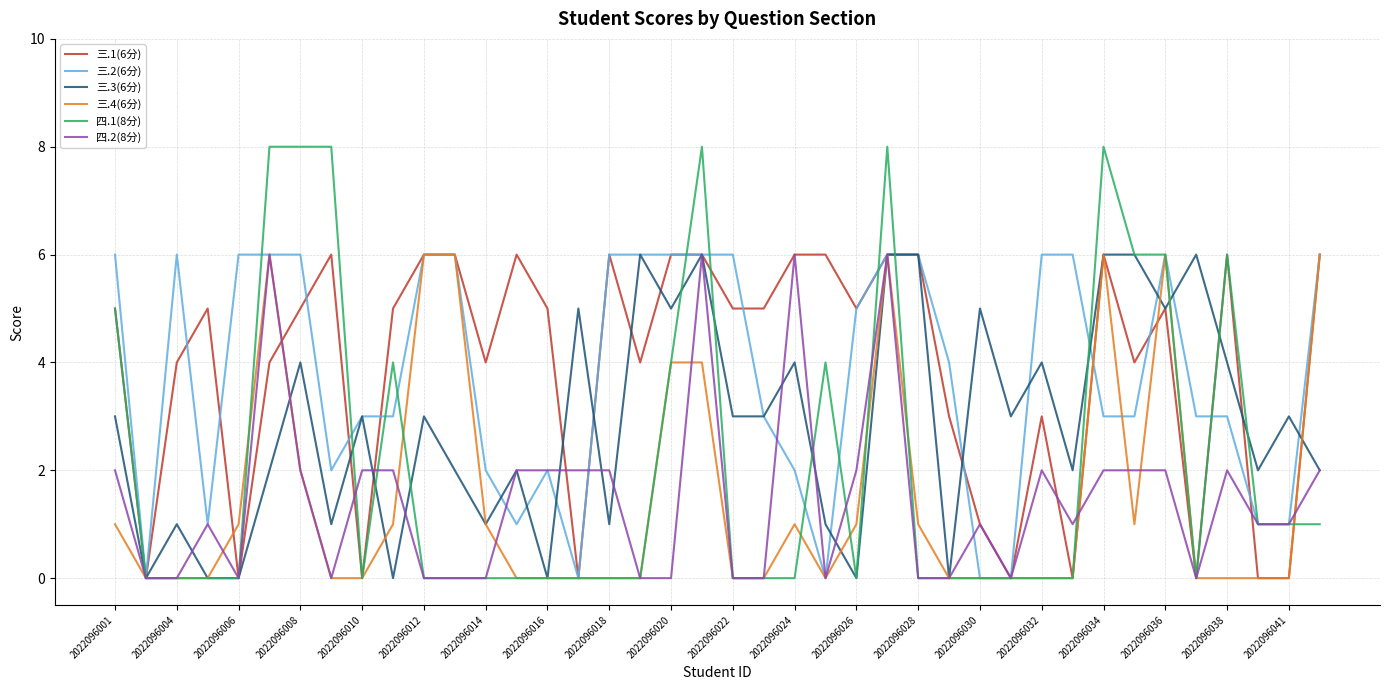

What is the difference between the maximum and second lowest values in the 三.3(6分) series?

6